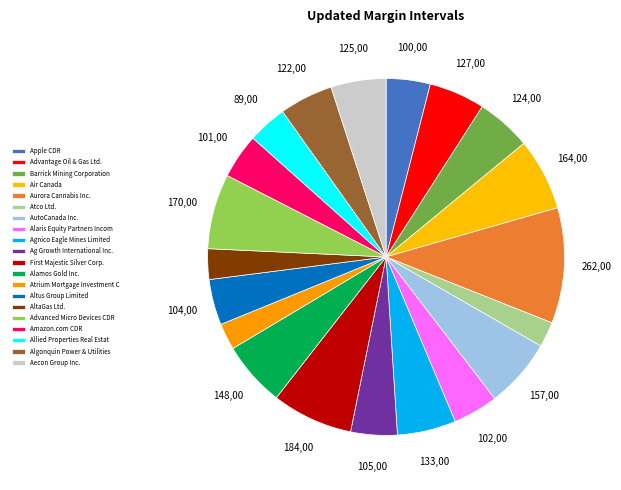

Do Advanced Micro Devices CDR and Barrick Mining Corporation together represent more than half of the pie?

No